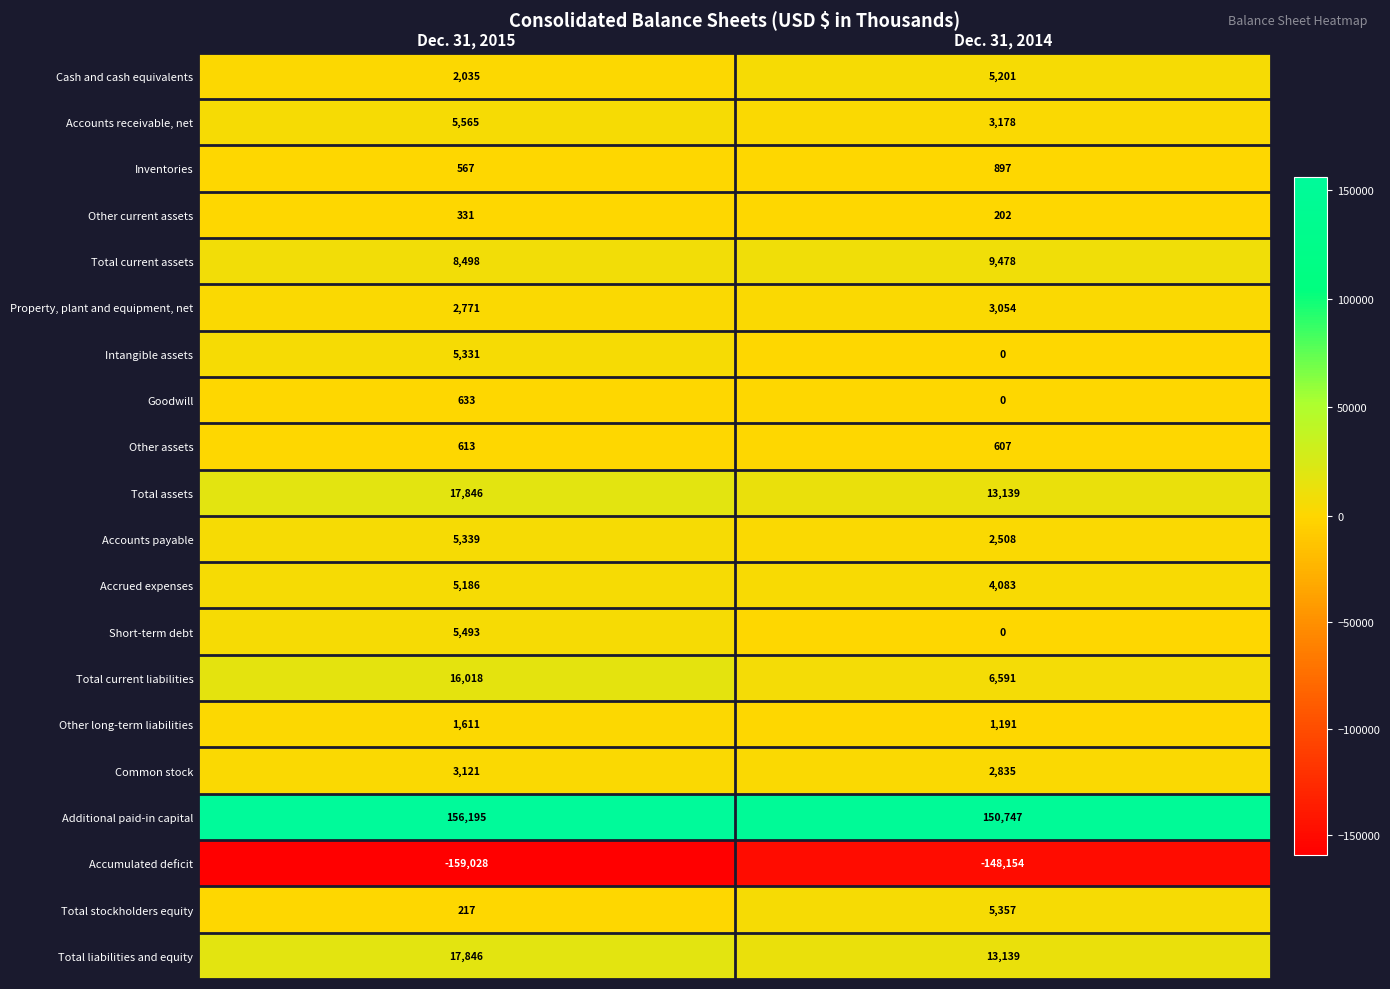

How many distinct data groups are displayed?

20